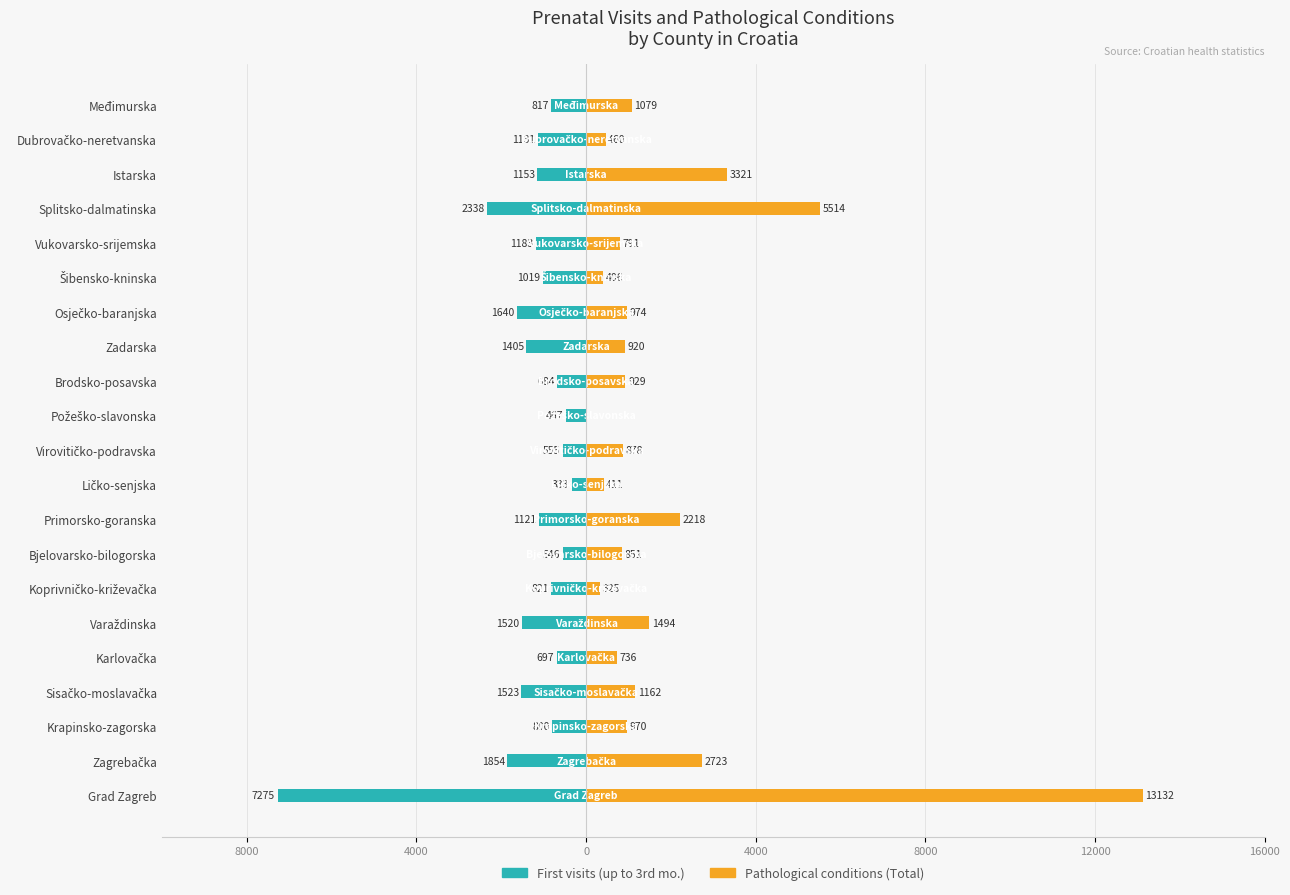

Rank the series at Ličko-senjska from highest to lowest value.

Pathological conditions (Total), First visits (up to 3rd mo.)